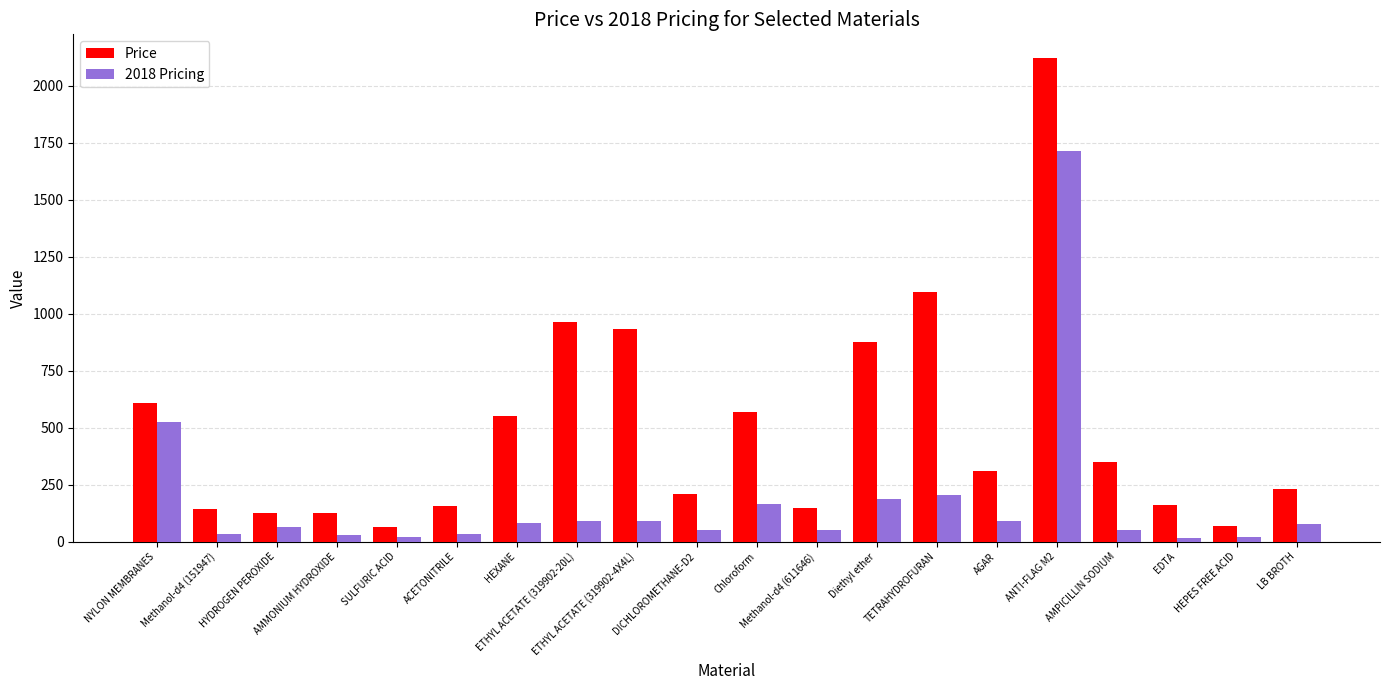

List the series in order of their peak value, lowest first.

2018 Pricing, Price